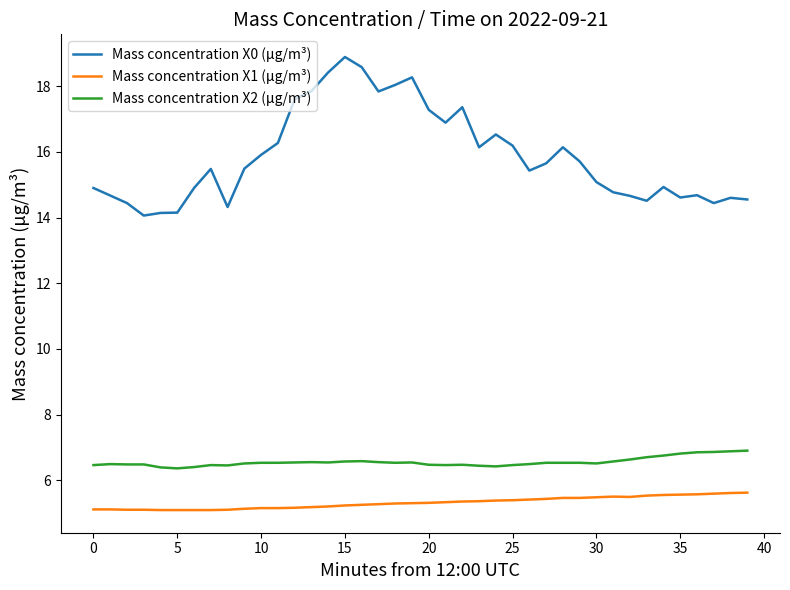

Rank the series by their maximum value, from lowest to highest.

Mass concentration X1 (μg/m³), Mass concentration X2 (μg/m³), Mass concentration X0 (μg/m³)